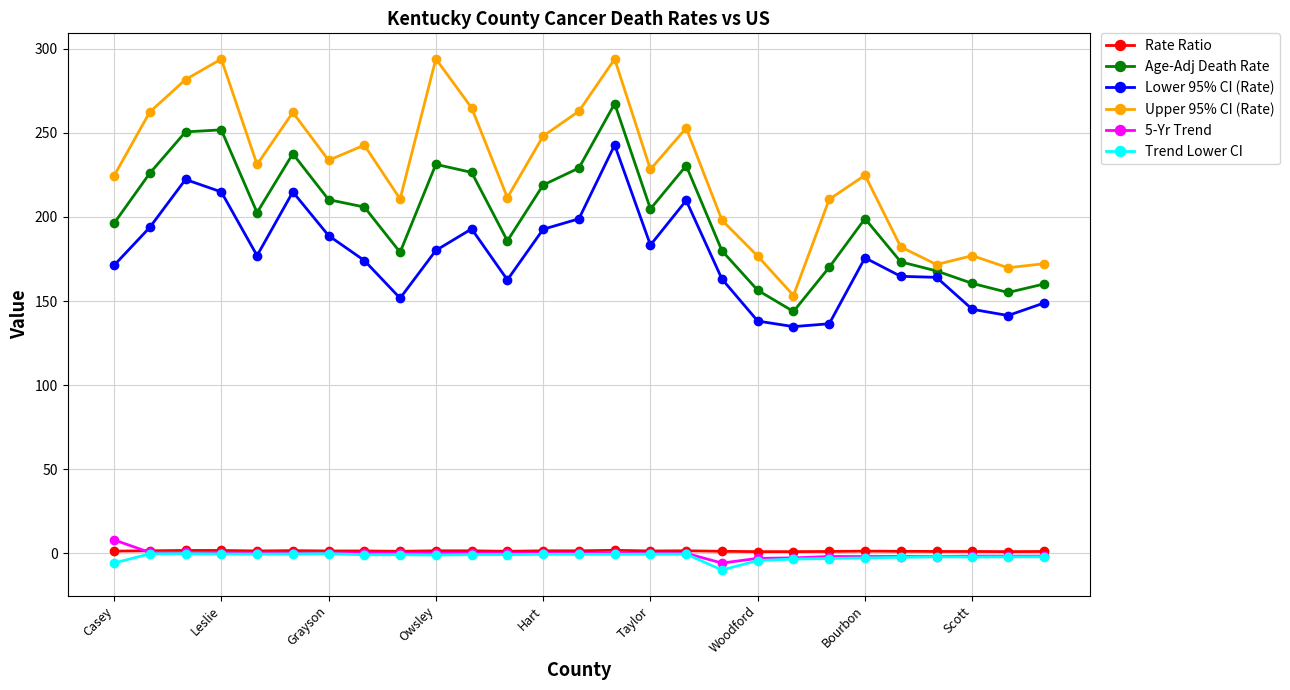

What is the maximum value shown in the chart?

294.0